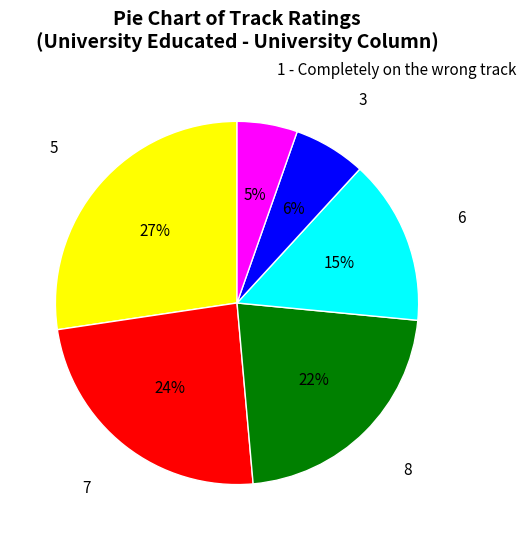

To the nearest percent, what portion does 1 - Completely on the wrong track represent?

5%